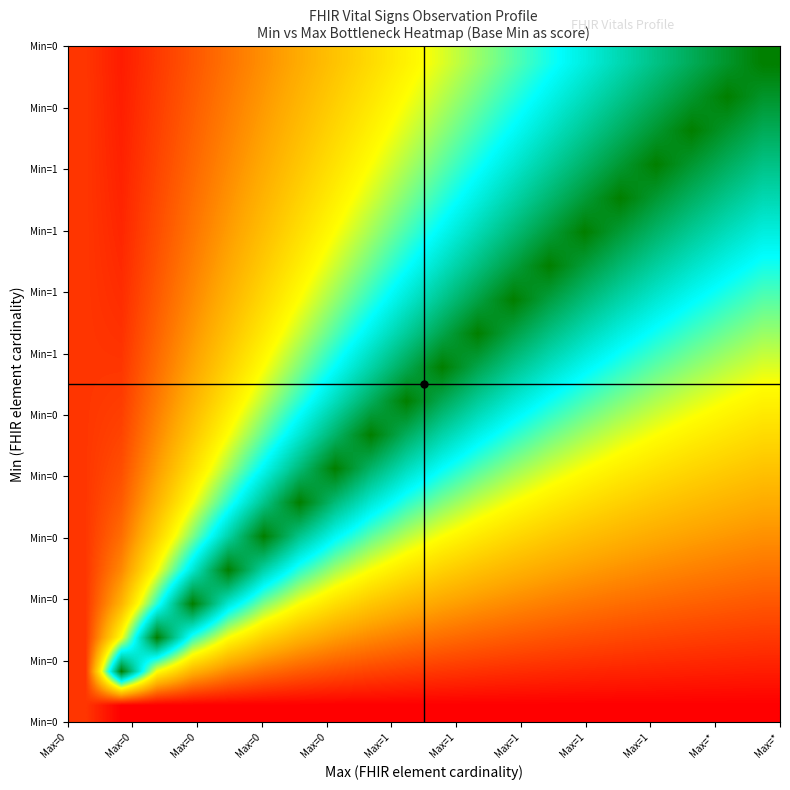

At which category is the sum across all series the highest?

12